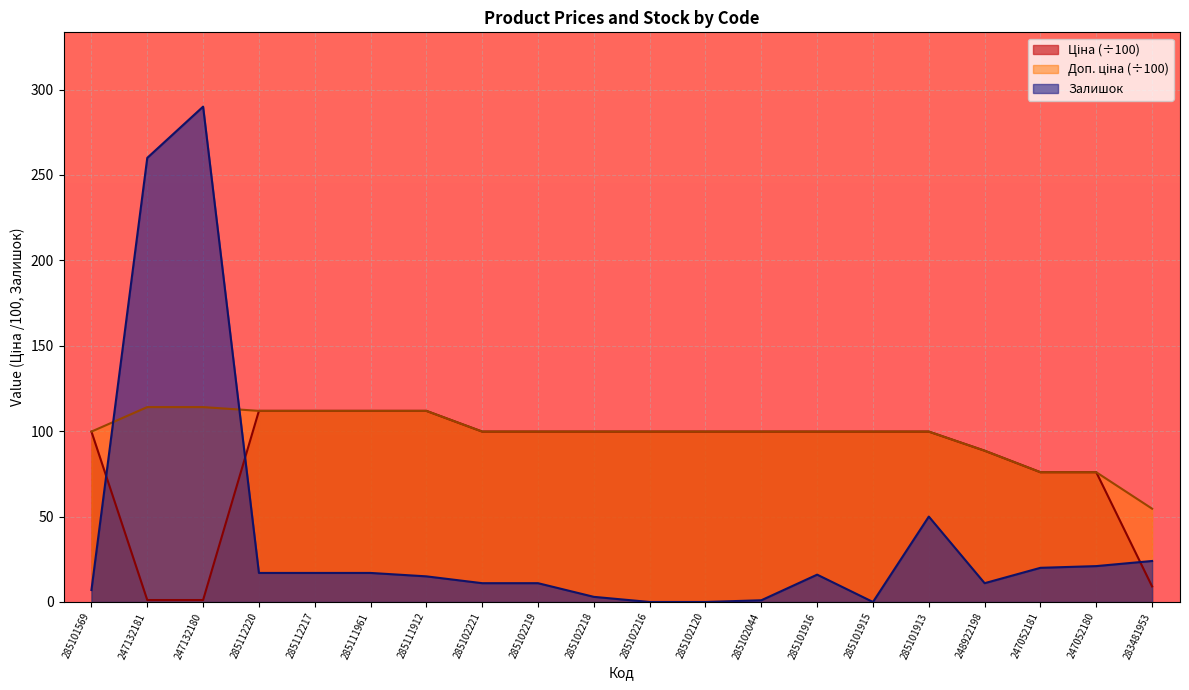

How many series are shown in this chart?

3